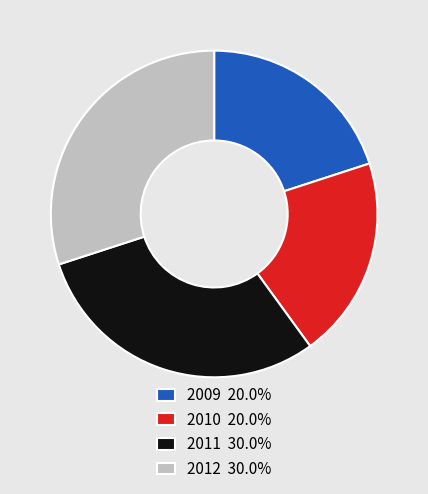

Approximately how many times larger is the value at 2009 20.0% compared to 2011 30.0%?

0.7